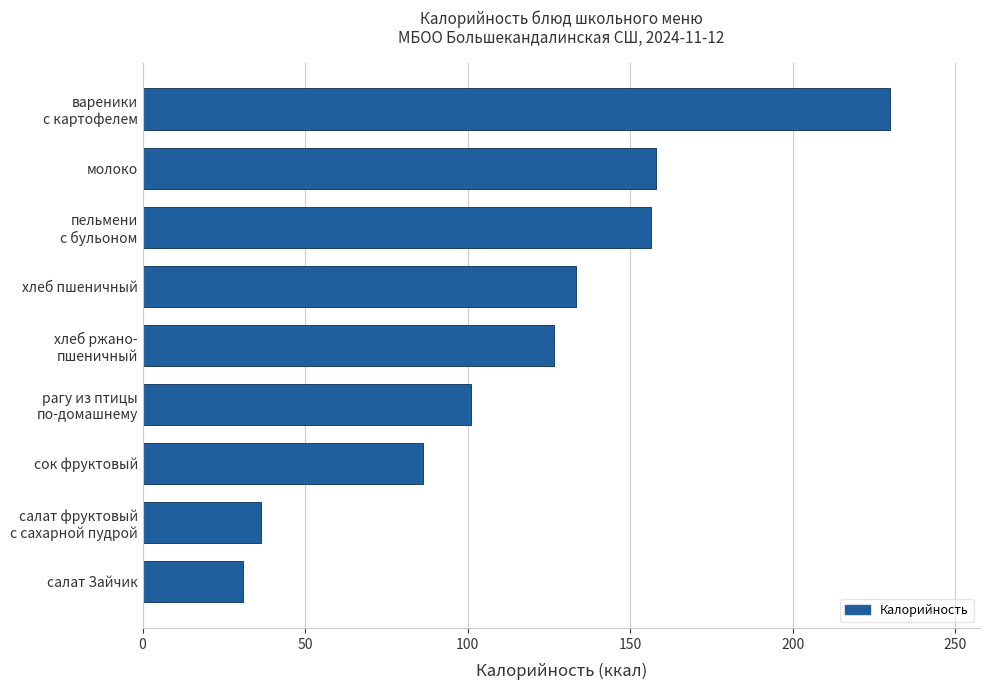

Reading bottom to top, what are all the values shown in this chart?

31.0	36.4	86.4	100.9	126.7	133.2	156.3	158.0	230.0